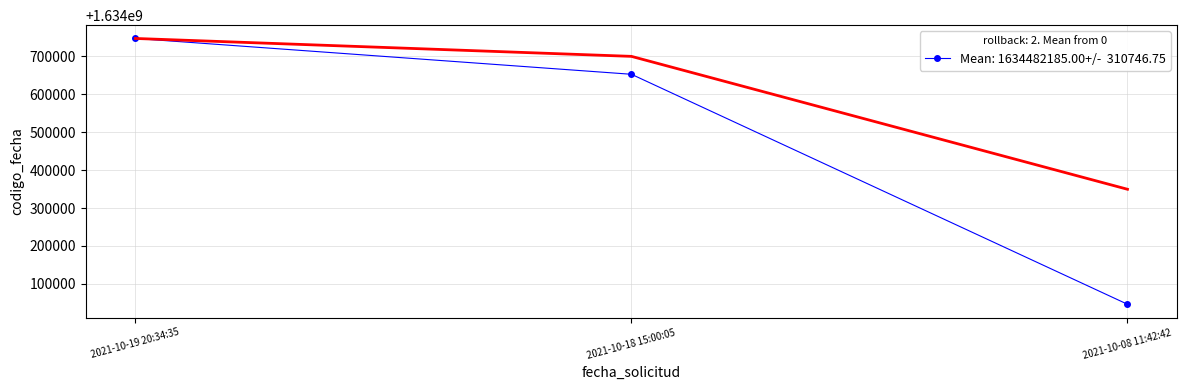

What position from the left is 2021-10-18 15:00:05?

2